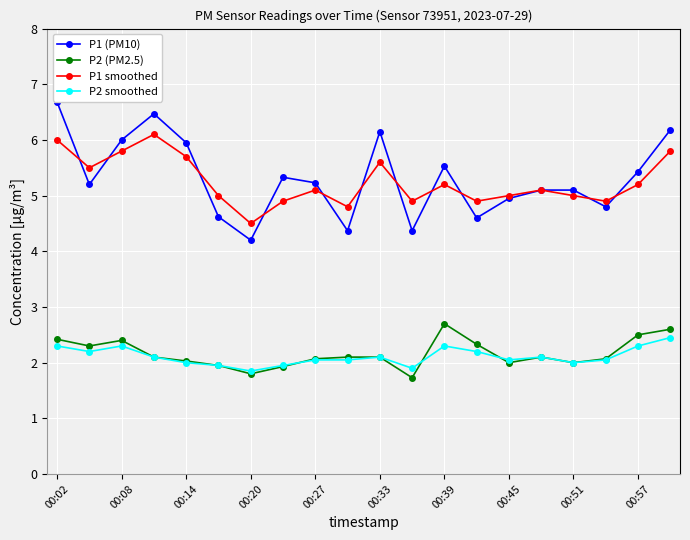

Which series has the widest spread of values?

P1 (PM10)